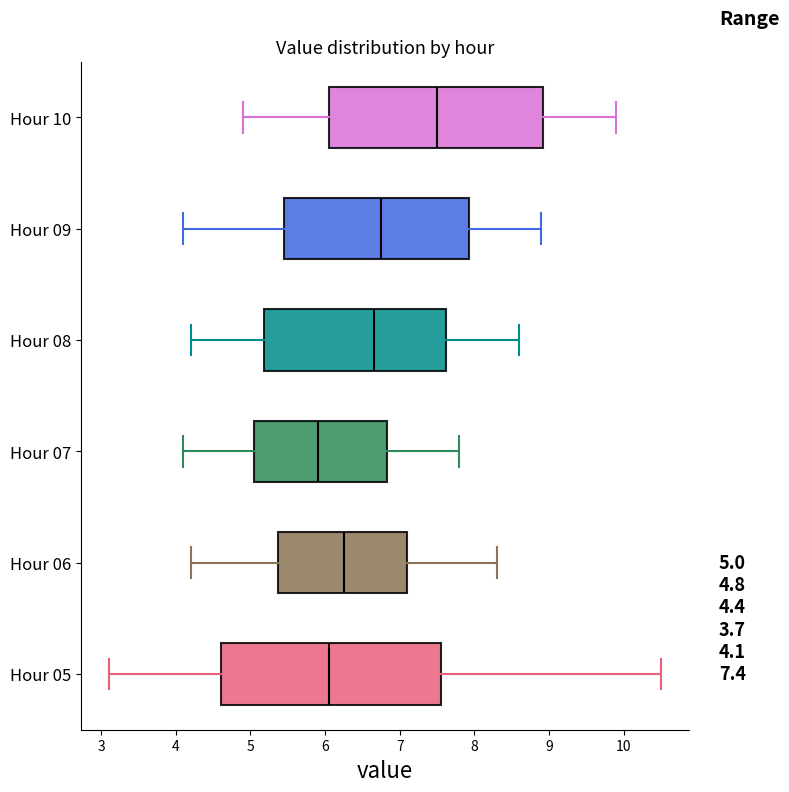

Which box has the furthest to the left median line?

Hour 07